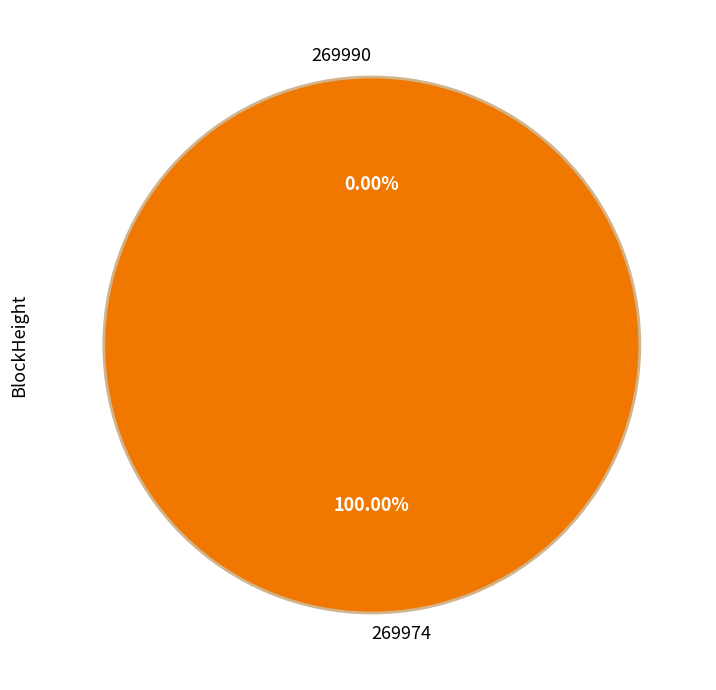

Is it true that 269974 is 99% of the pie?

False